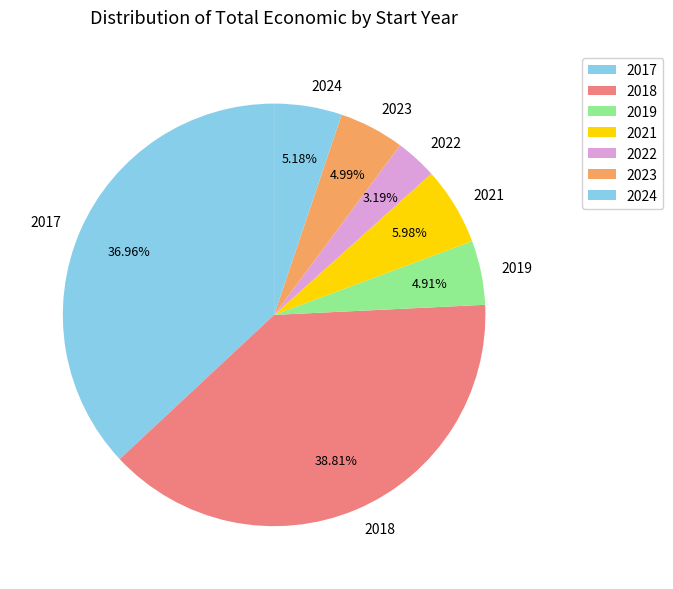

Approximately how many times larger is the value at 2019 compared to 2017?

0.1